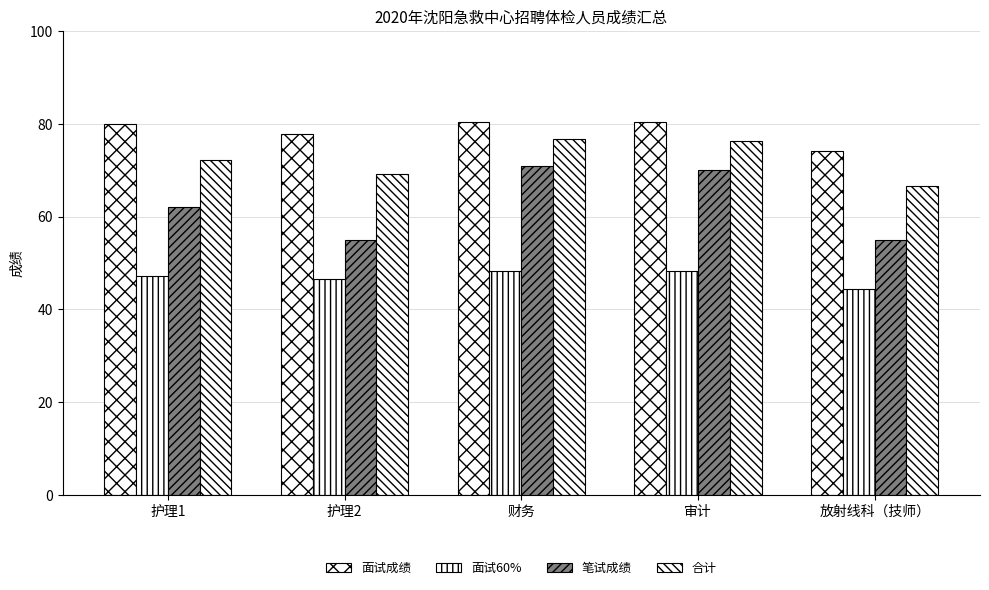

What is the difference between the second highest and minimum values in the 面试60% series?

3.7